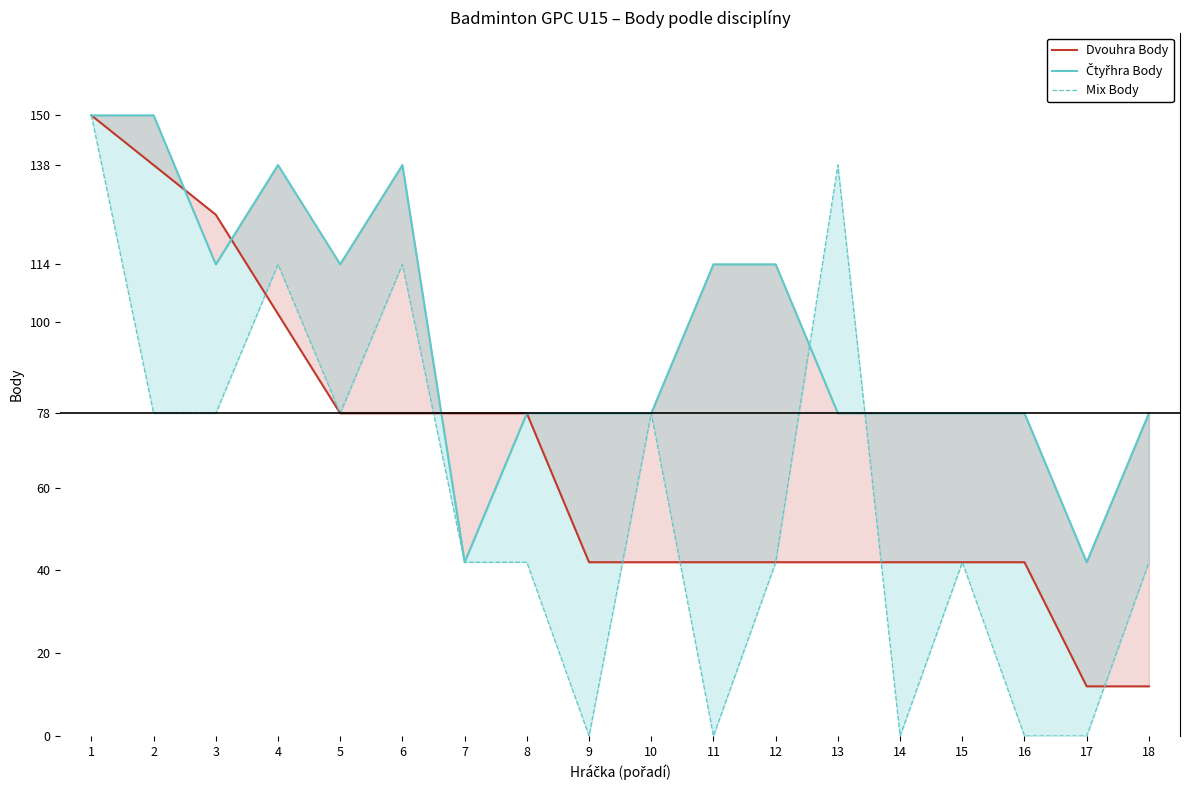

At which label is Čtyřhra Body closest to 96?

3